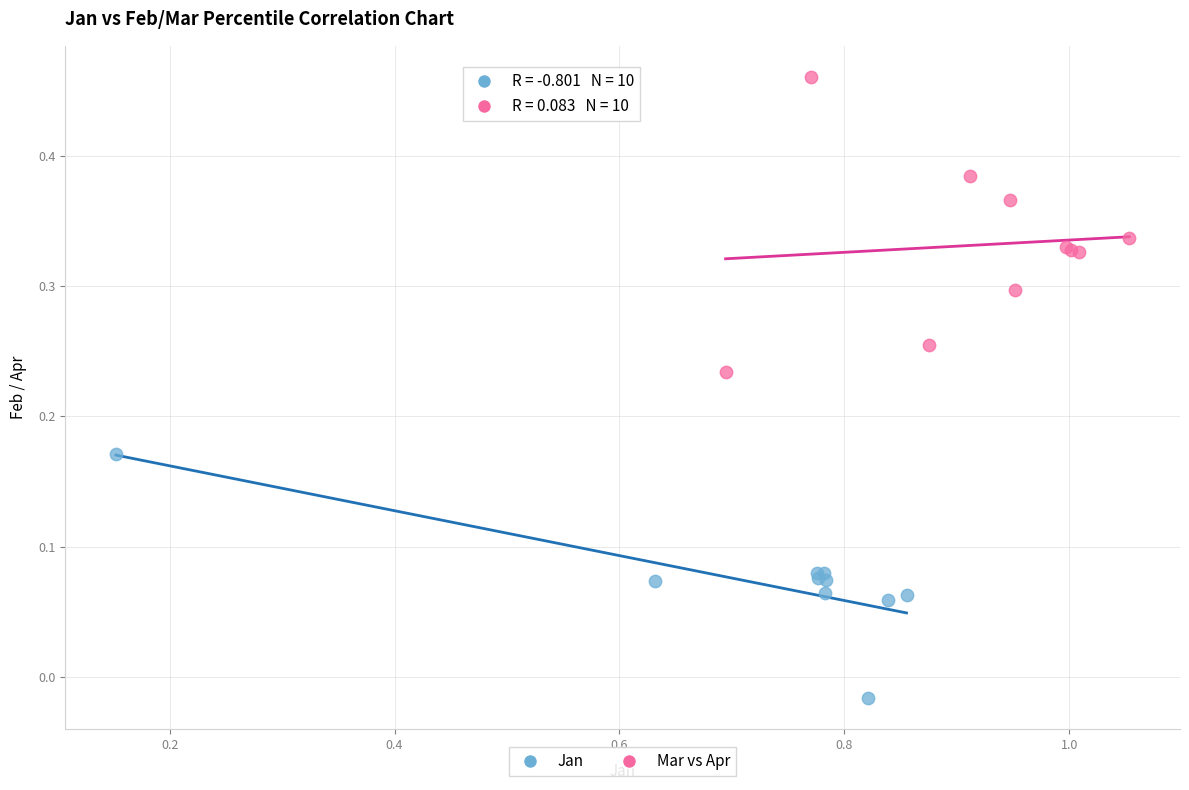

Which series contains the lowest Y value?

Jan